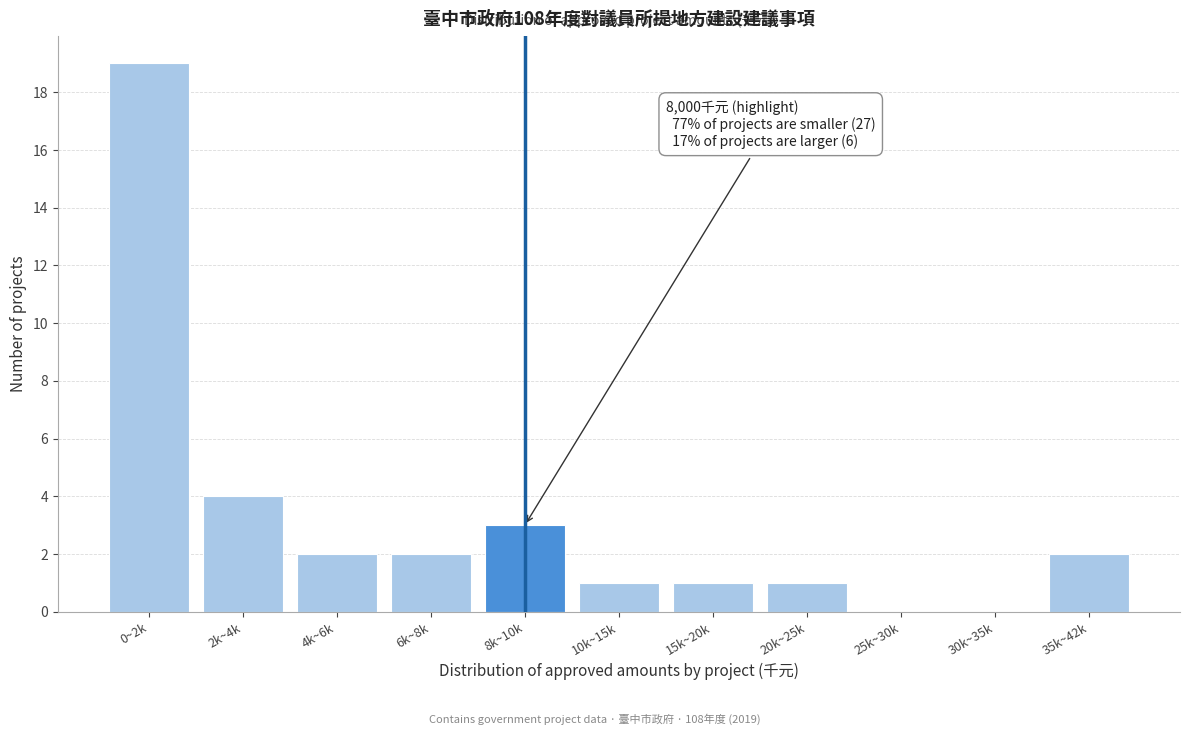

Reading left to right, transcribe all the data shown in this chart.

0~2k=19	2k~4k=4	4k~6k=2	6k~8k=2	8k~10k=3	10k~15k=1	15k~20k=1	20k~25k=1	25k~30k=0	30k~35k=0	35k~42k=2